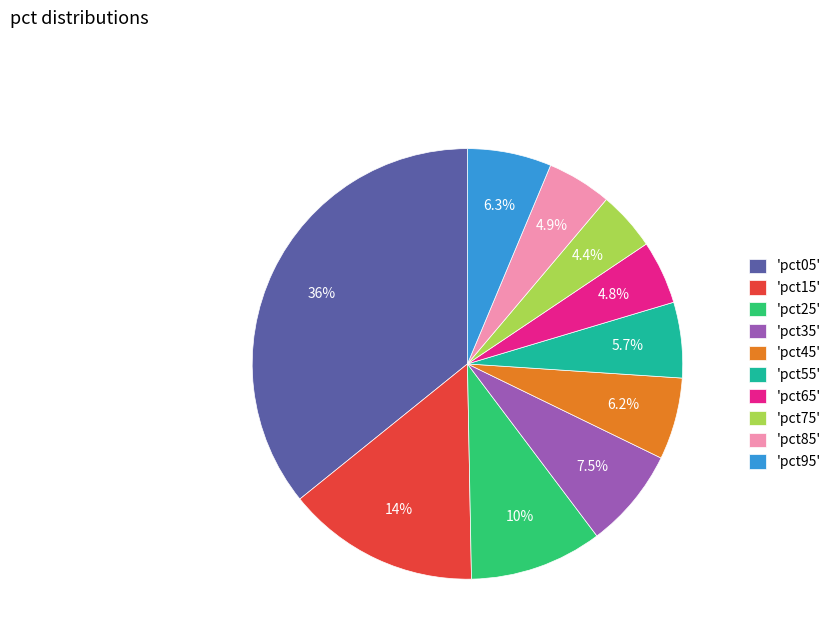

To the nearest percent, what is the average slice percentage?

10%